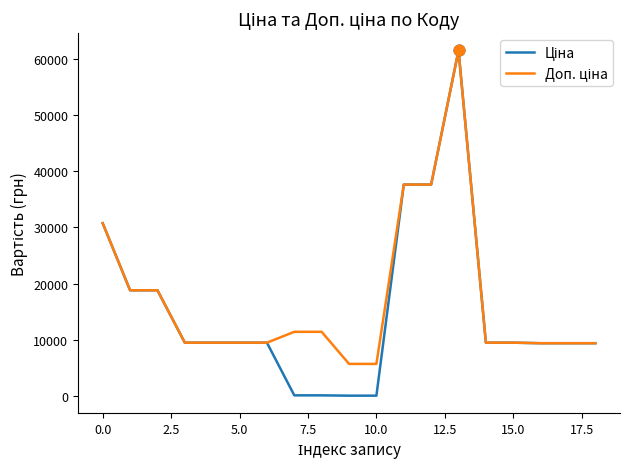

What is the maximum value shown in the chart?

61434.3